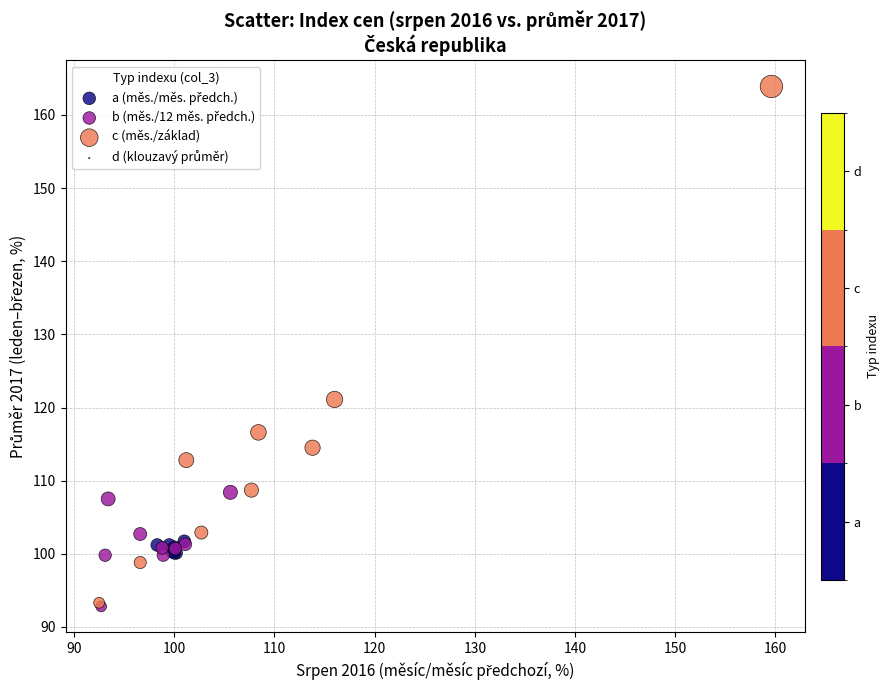

Which series contains the highest Y value?

c (měs./základ)